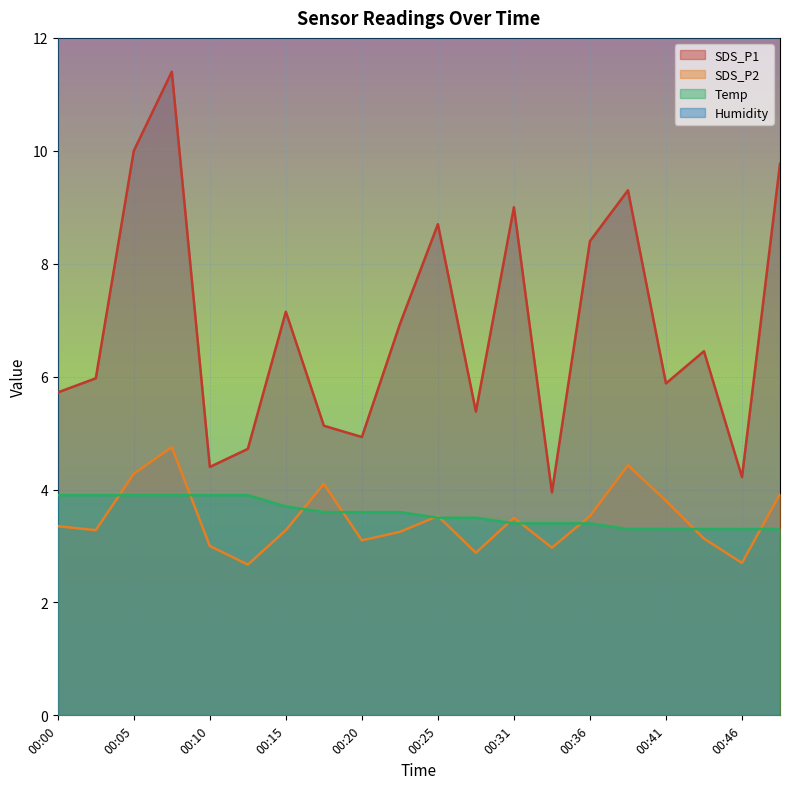

What is the greatest value displayed?

11.4